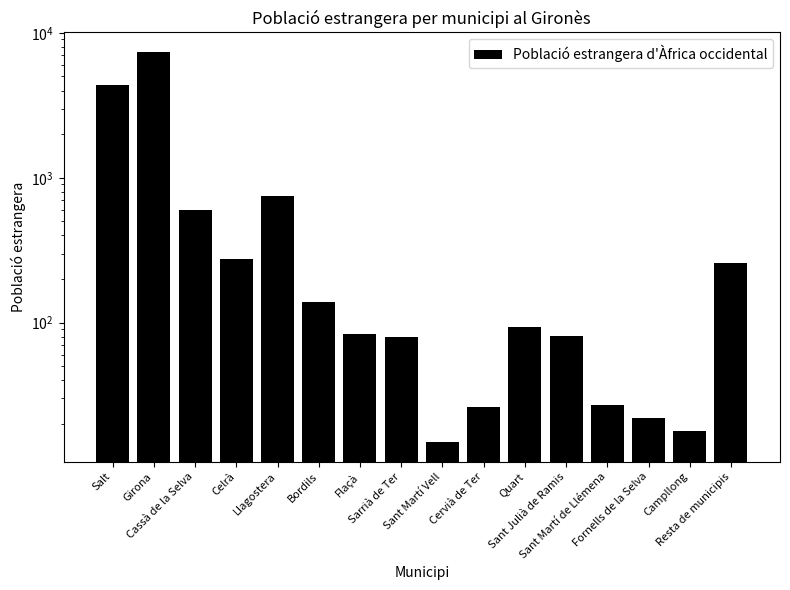

Between Sant Julià de Ramis and Resta de municipis, which is larger?

Resta de municipis